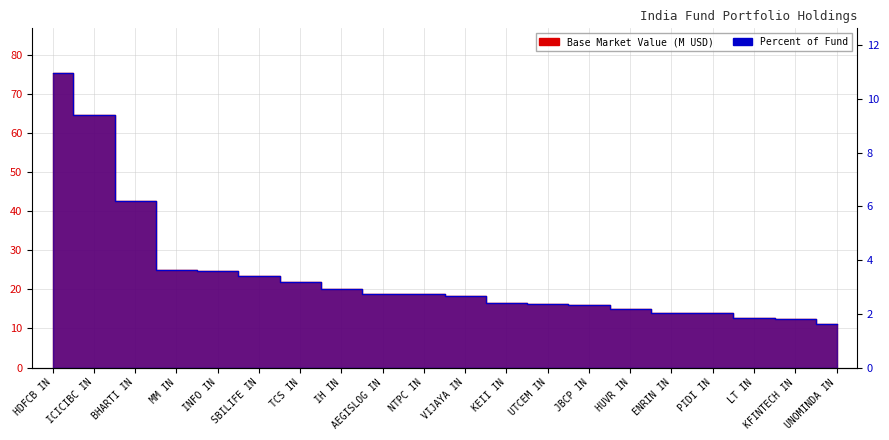

Where is Percent of Fund nearest to the value 6?

BHARTI IN